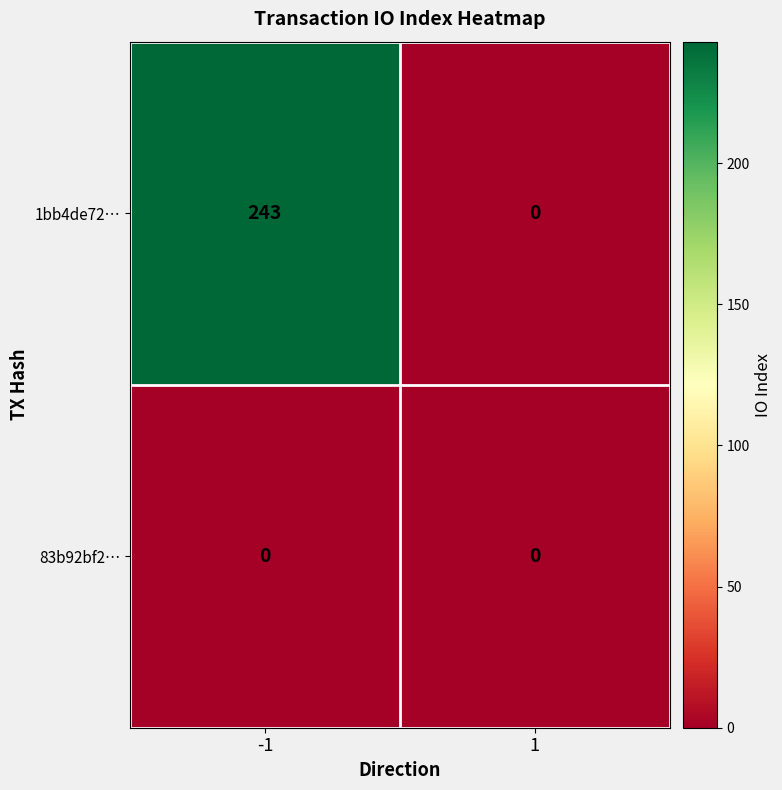

Reading right to left, what are all the values shown in this chart?

1bb4de72…: 1=0	-1=243
83b92bf2…: 1=0	-1=0